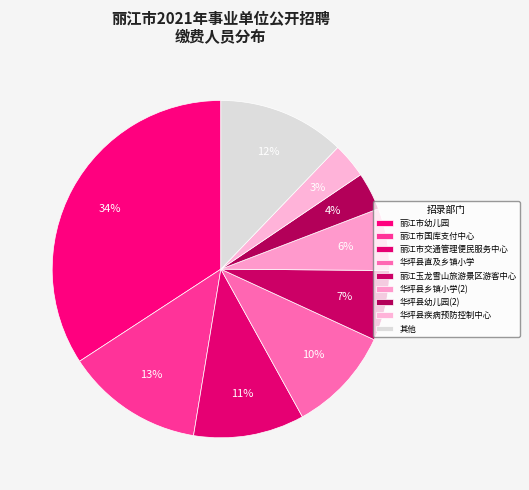

Count the number of slices in the pie.

9